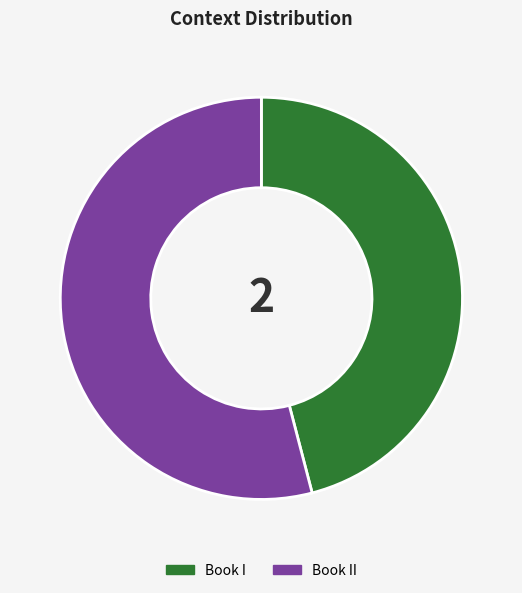

Which slice is the largest?

Book II